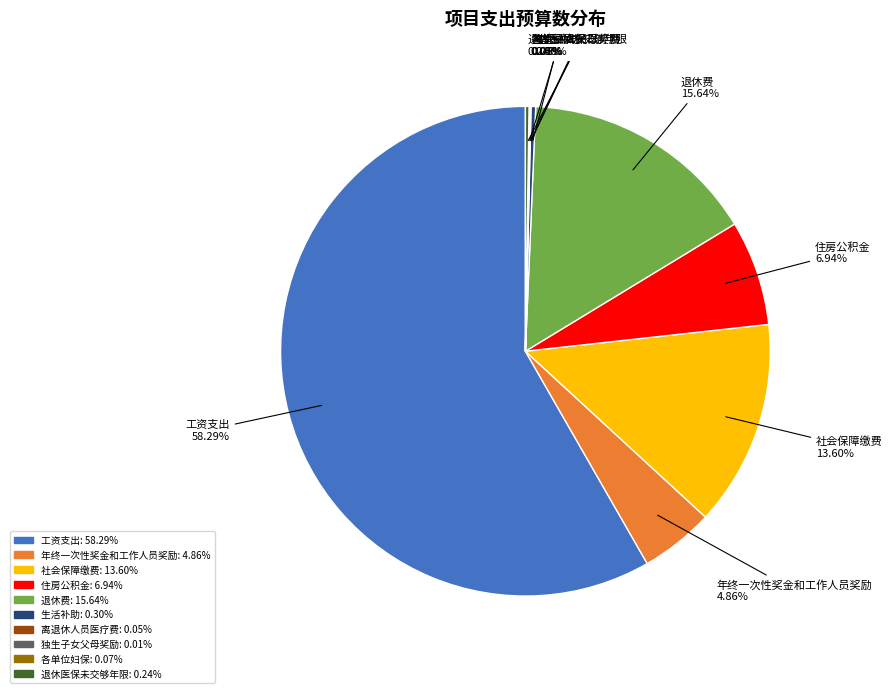

Which category has the biggest portion of the pie?

工资支出